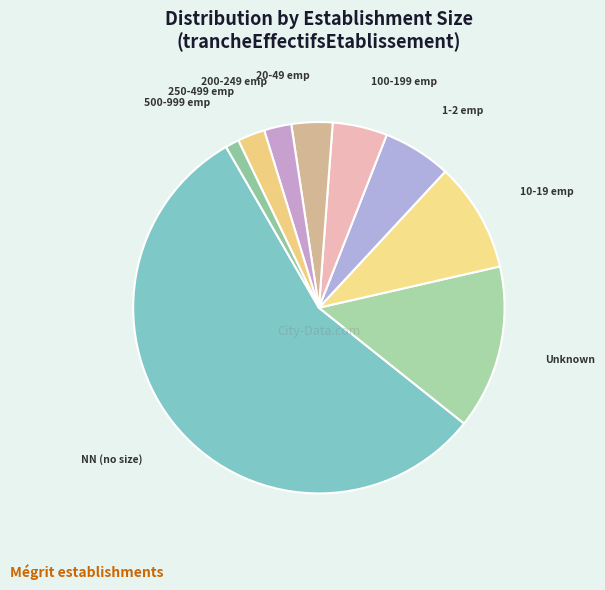

How many slices are in this pie chart?

9